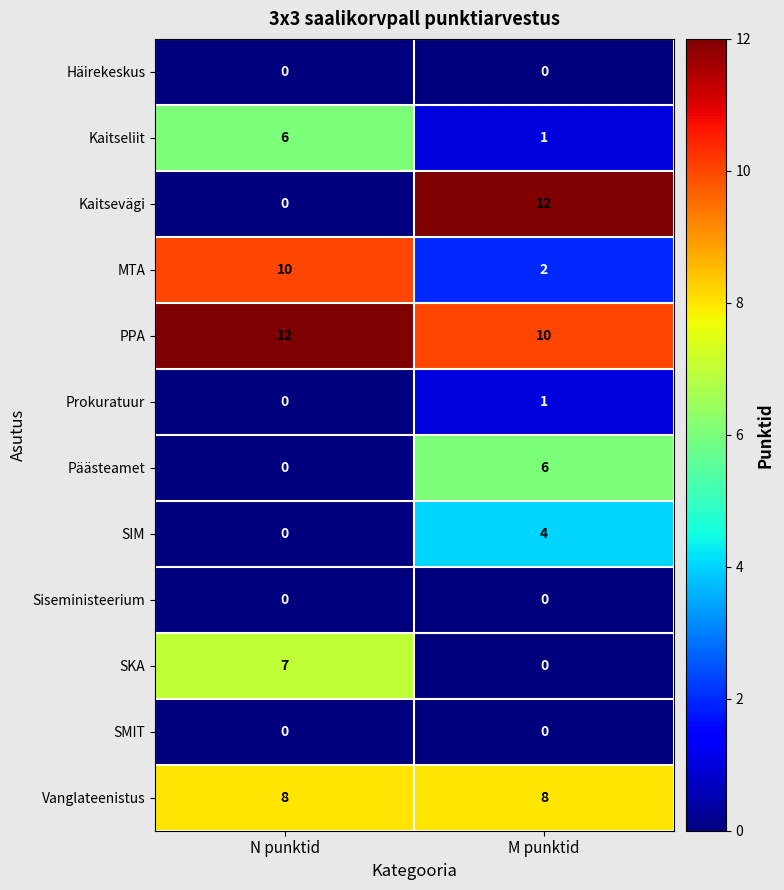

Which series has the largest total across all categories?

PPA